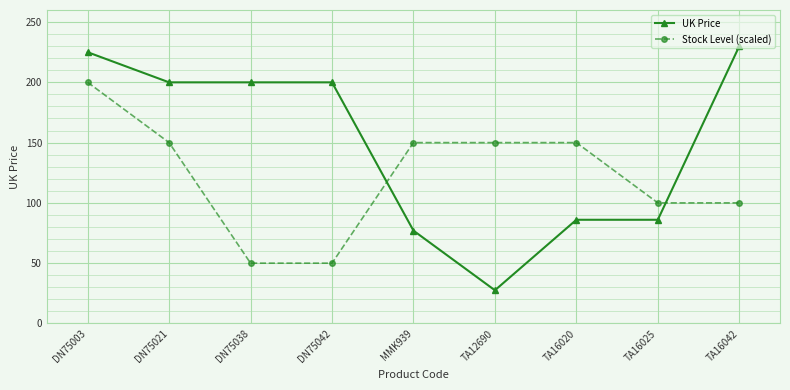

True or false: UK Price and Stock Level (scaled) cross at least once.

True